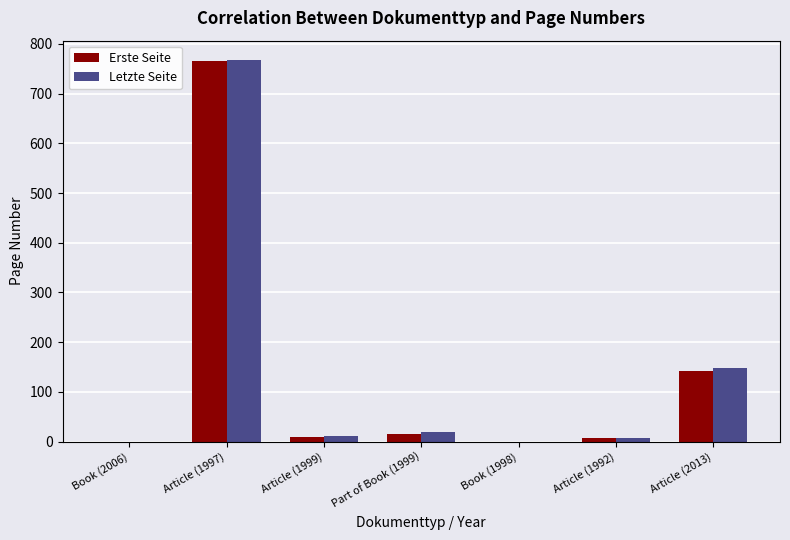

True or false: Erste Seite has a value of 7 at Article (1992).

True